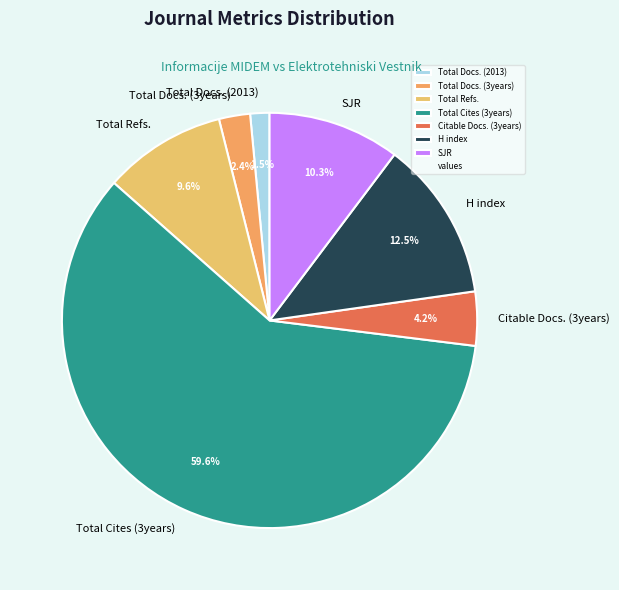

Rank the categories by value from highest to lowest.

Total Cites (3years), H index, SJR, Total Refs., Citable Docs. (3years), Total Docs. (3years), Total Docs. (2013)